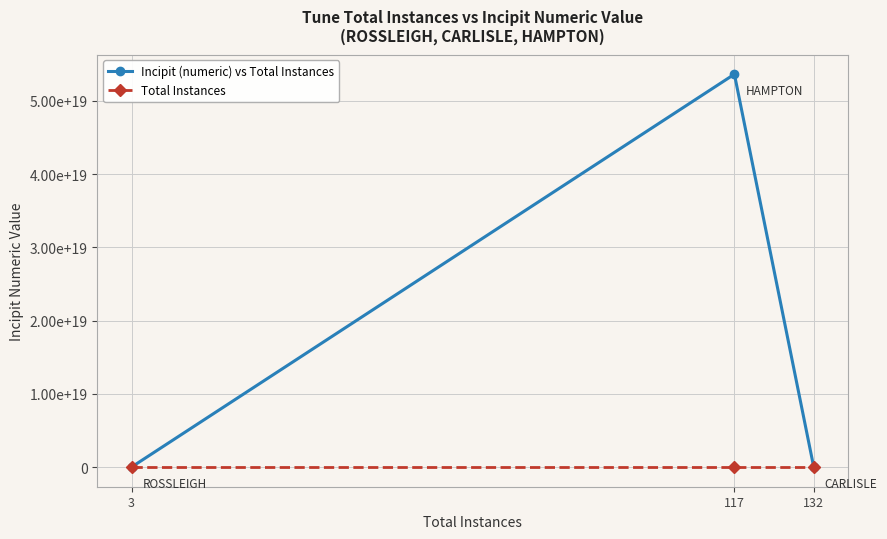

Does the chart have visible grid lines?

Yes